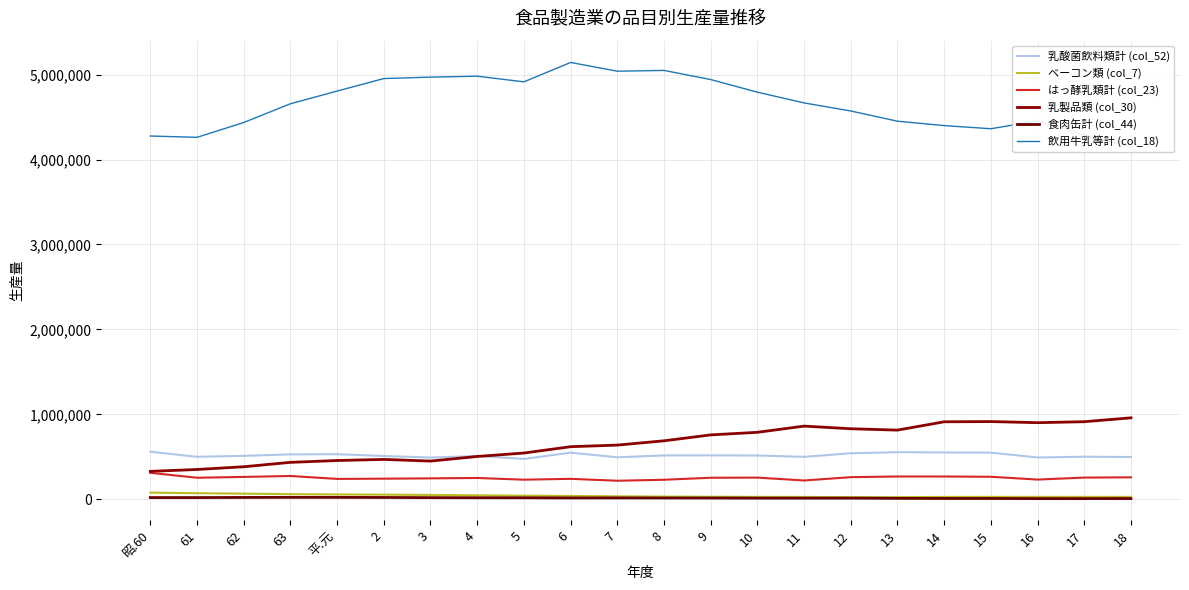

At which label does 乳酸菌飲料類計 (col_52) reach its peak?

昭.60